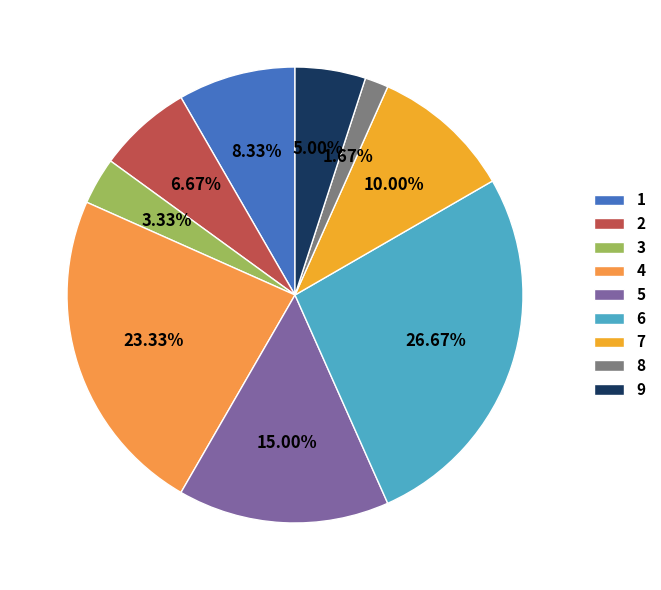

Count the number of slices in the pie.

9